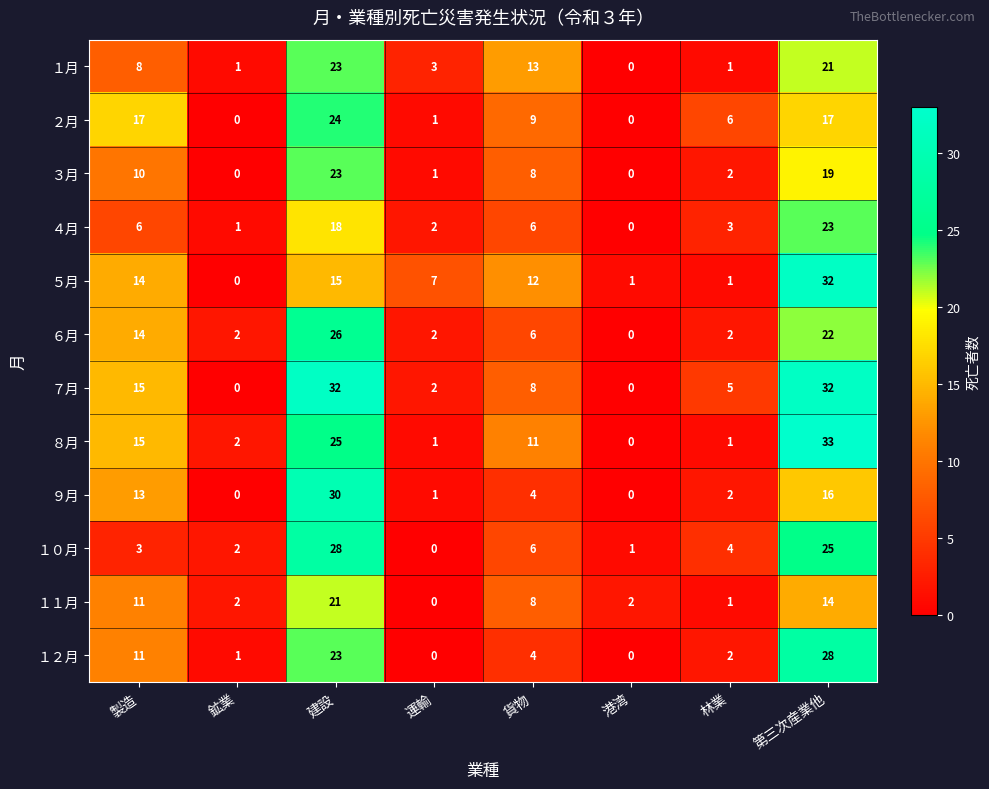

Where does the １０月 series first go above 4?

建設